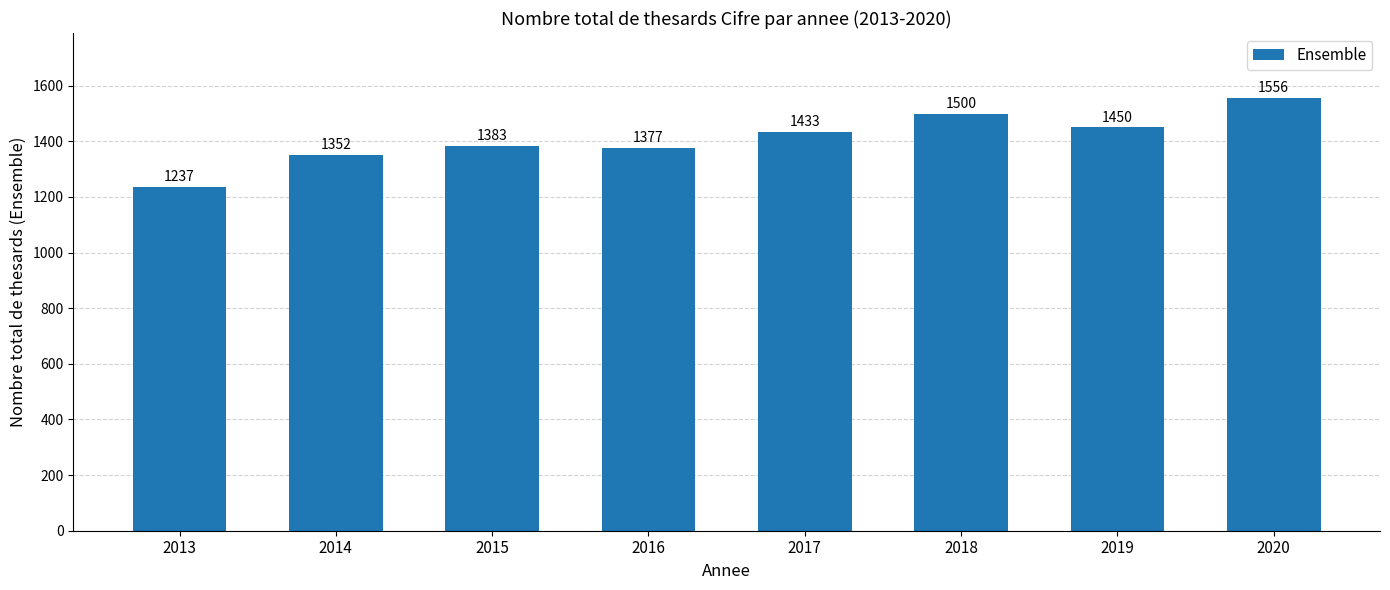

What is the approximate value at 2017?

1433